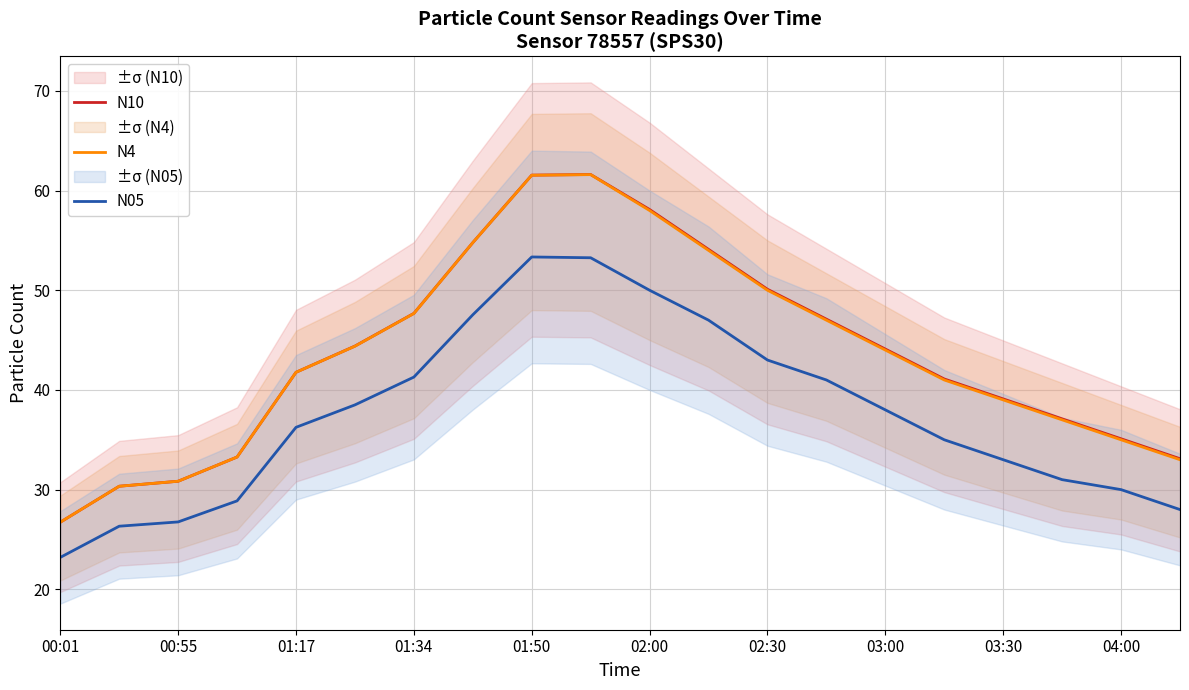

The N10 series shows 12.5 at 01:34. True or false?

False